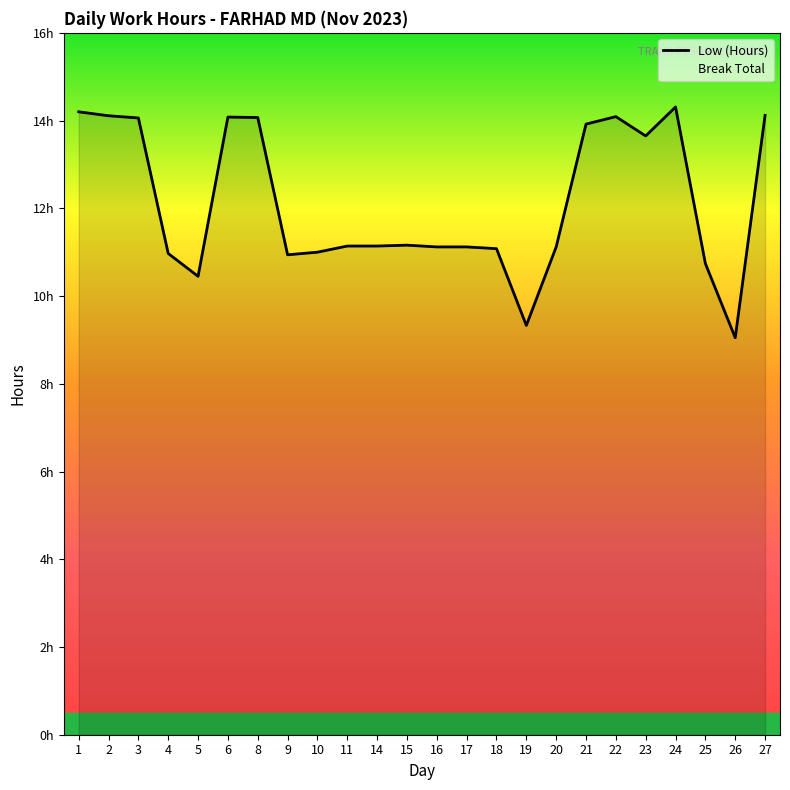

Reading left to right, transcribe all the data shown in this chart.

14.2	14.1	14.1	11.0	10.4	14.1	14.1	10.9	11.0	11.1	11.1	11.2	11.1	11.1	11.1	9.3	11.1	13.9	14.1	13.7	14.3	10.7	9.1	14.1